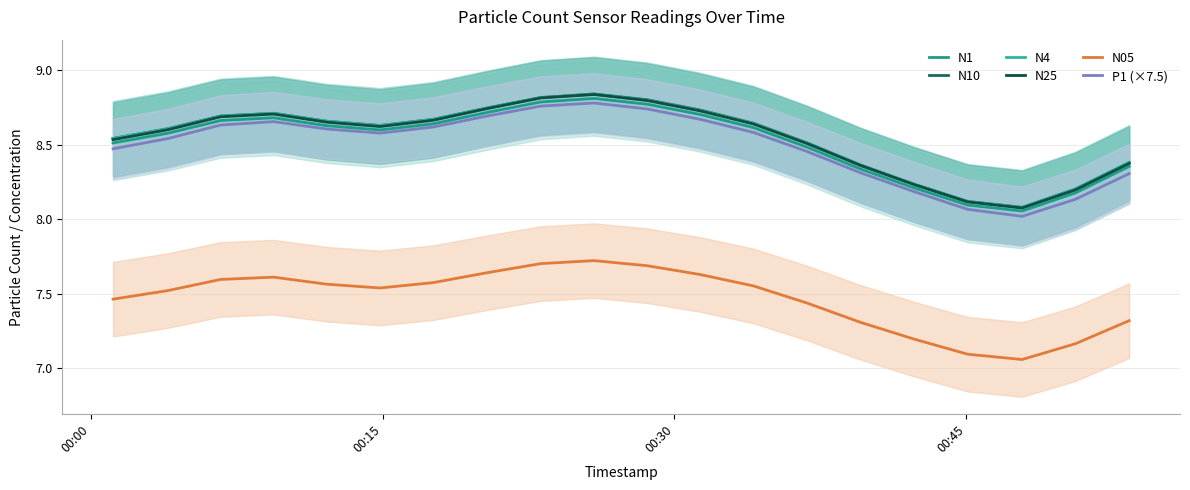

The N25 series shows 5.0 at 14. True or false?

False